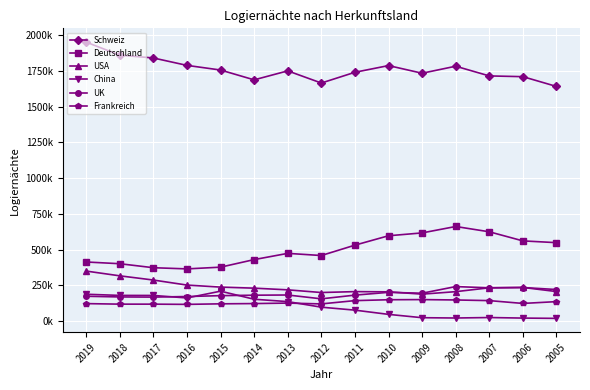

True or false: USA has more than 1 interior local peaks.

True